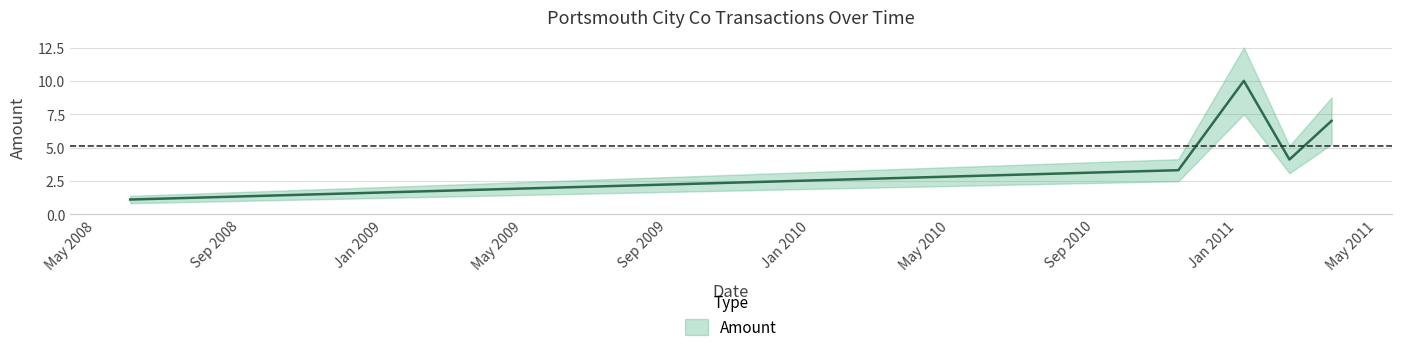

Reading right to left, list all the values displayed in this chart.

7.0	4.1	10.0	3.3	1.1